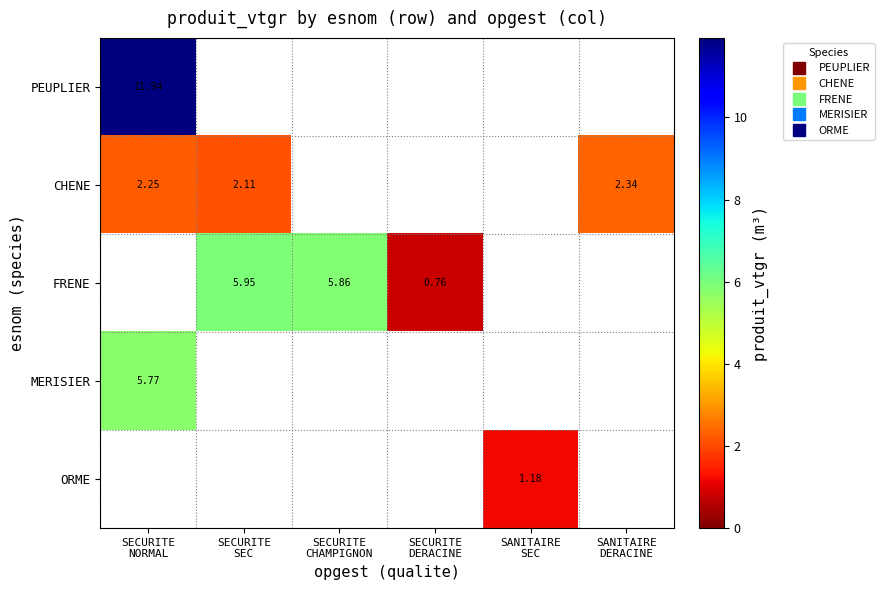

Between SECURITE SEC and SECURITE CHAMPIGNON, which series saw the biggest shift?

FRENE